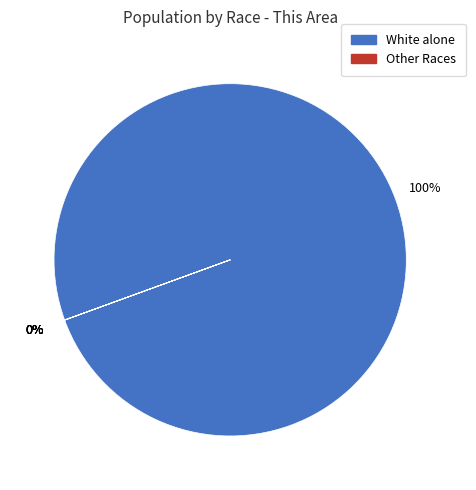

What is the majority slice?

White alone